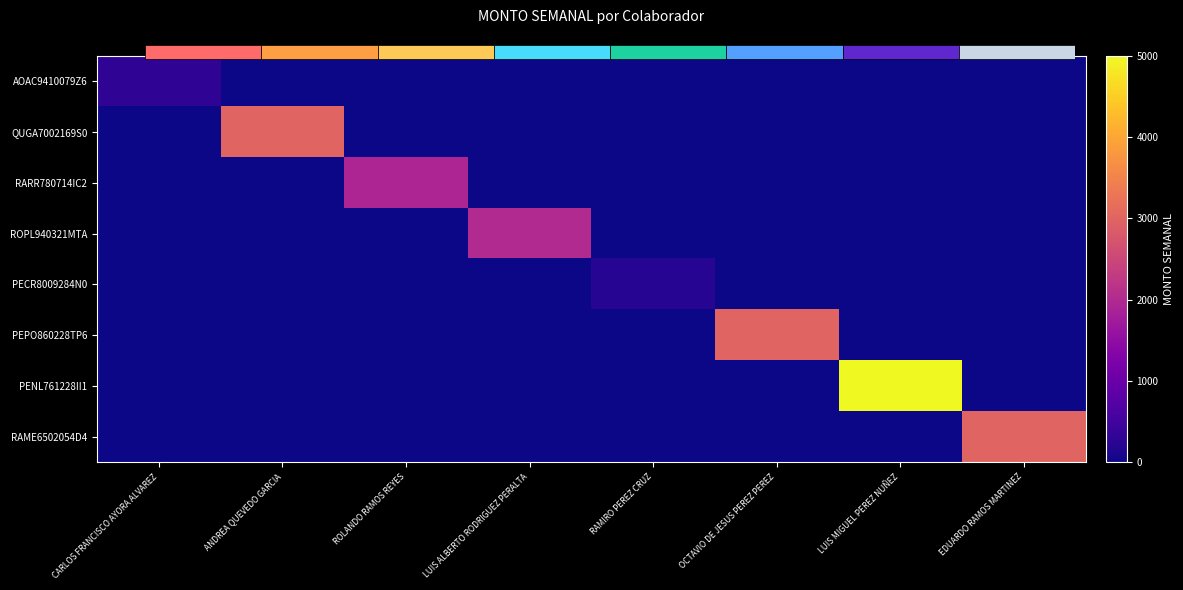

Which series has the widest spread of values?

PENL761228II1